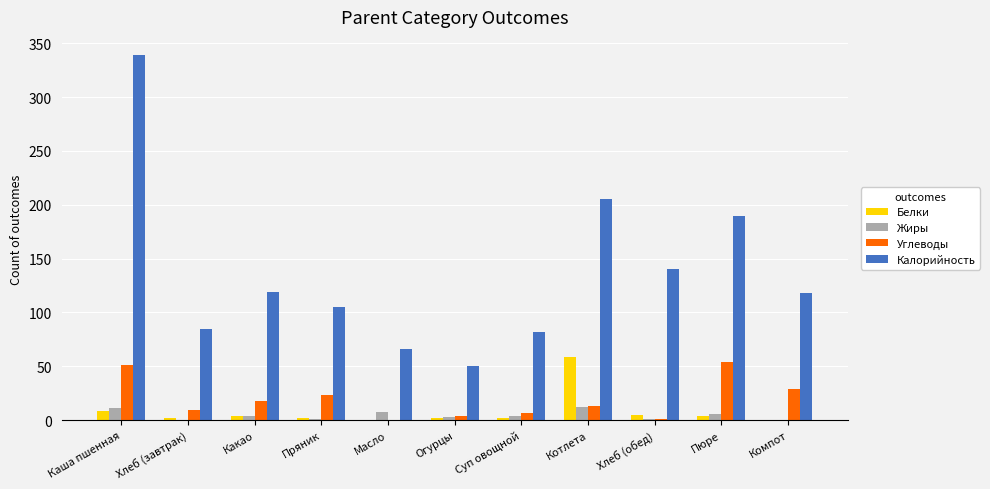

How many values in the Углеводы series exceed 12?

6